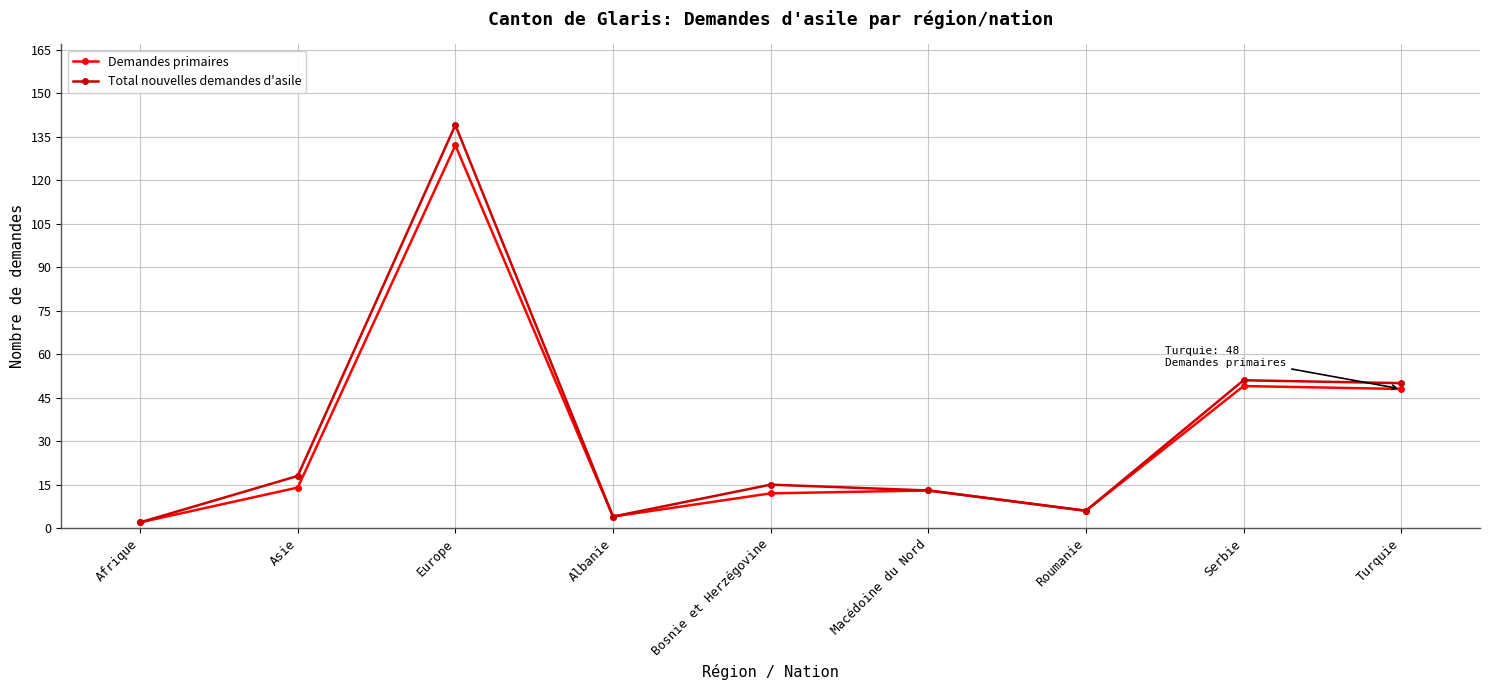

How many lines are shown in the chart?

2